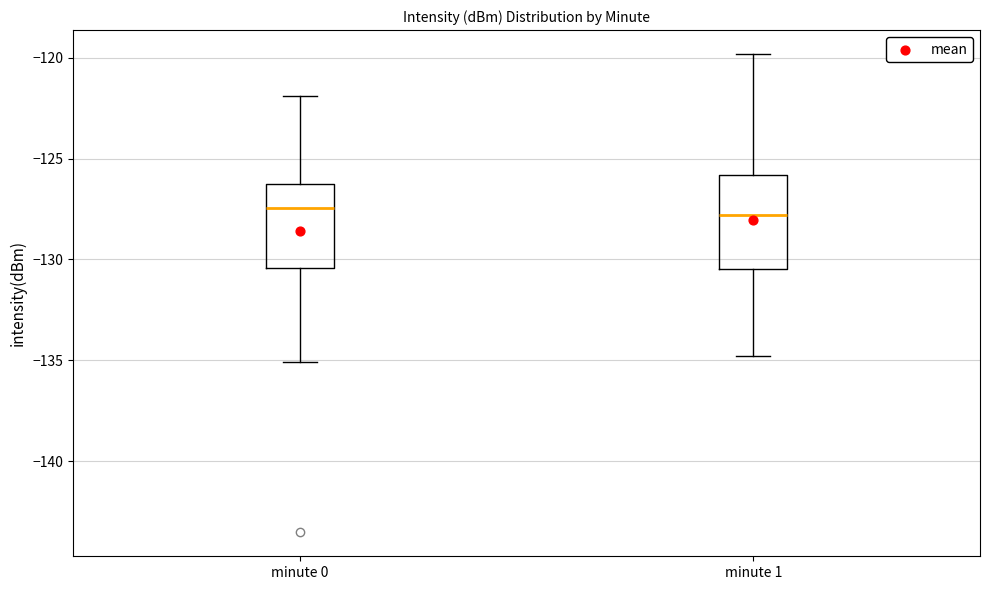

Reading left to right, transcribe this box plot: for each box, give where its median line is, the range the box spans, and where its two whiskers end, as read against the y-axis. The values are not printed on the chart, so give them approximately, as read against the axis.

minute 0: median -127.5, box -130.5 to -126.5, whiskers -135.0 to -122.0
minute 1: median -128.0, box -130.5 to -126.0, whiskers -135.0 to -120.0